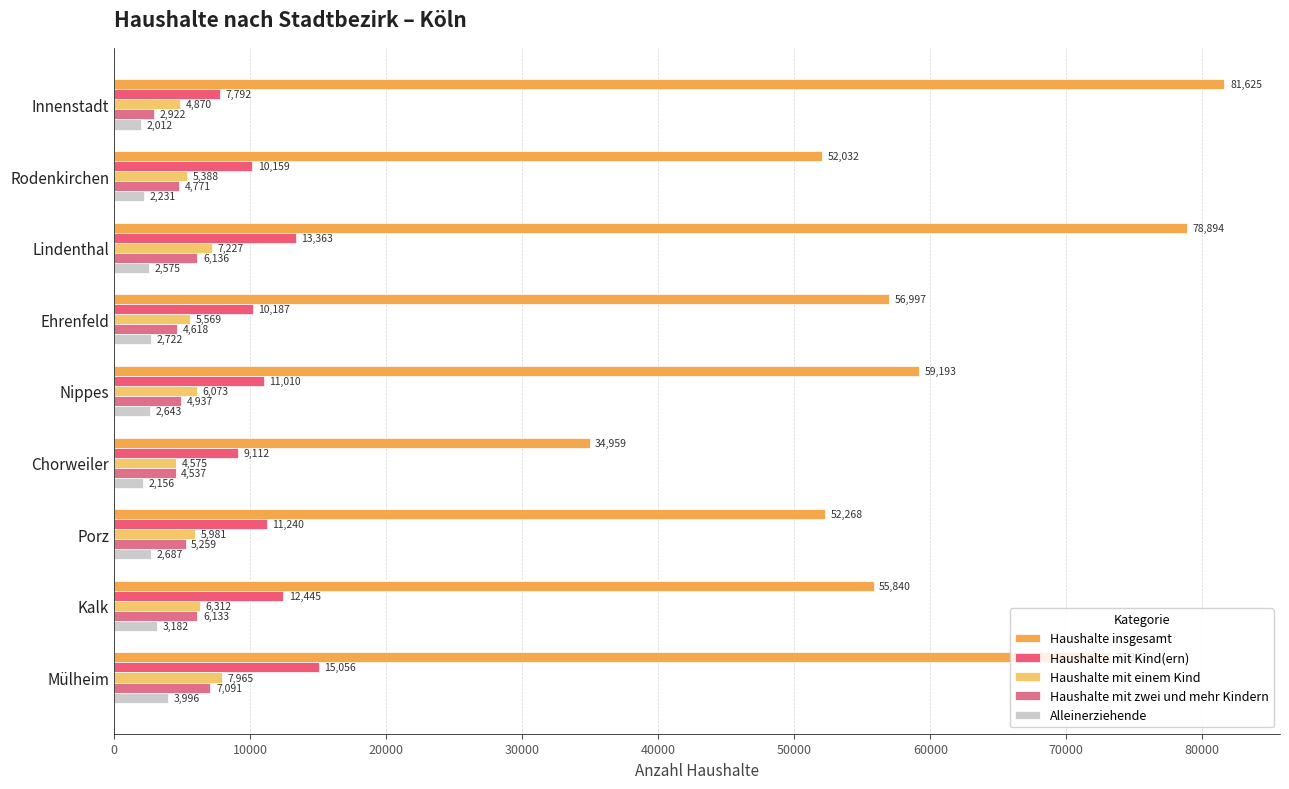

Which series has the largest range (max minus min)?

Haushalte insgesamt